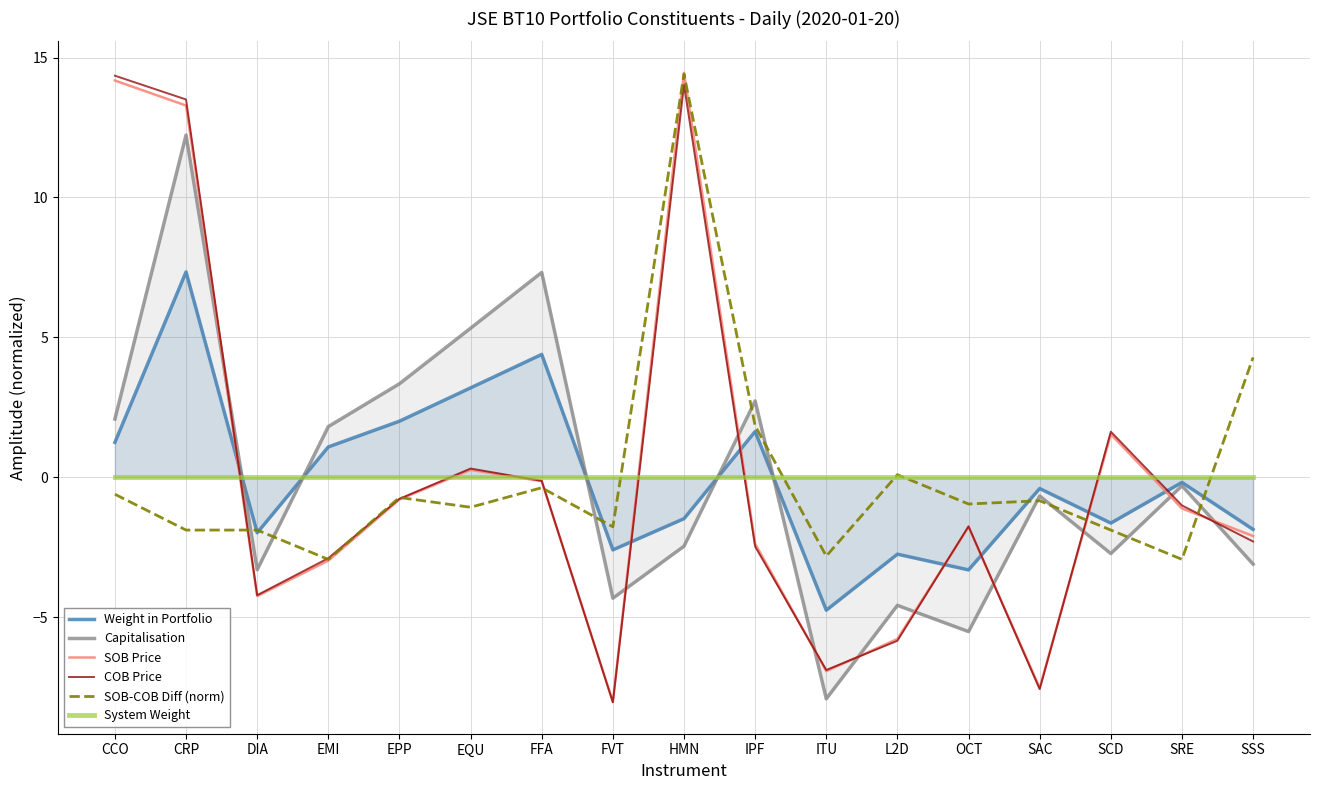

Is it true that Capitalisation equals -1.6 at HMN?

False